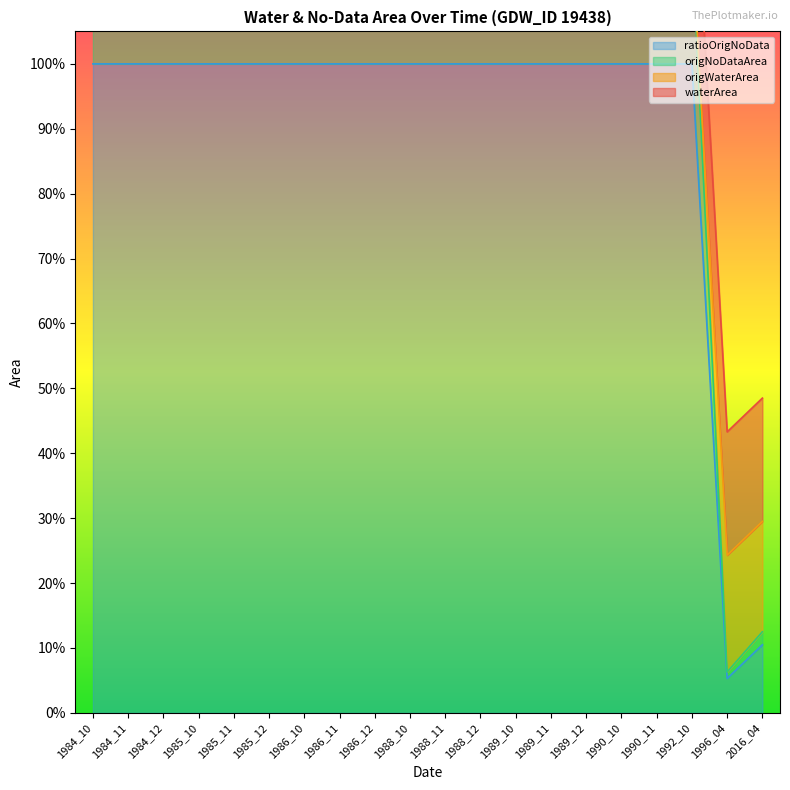

Which has a higher value, 1985_11 or 1990_10?

1985_11